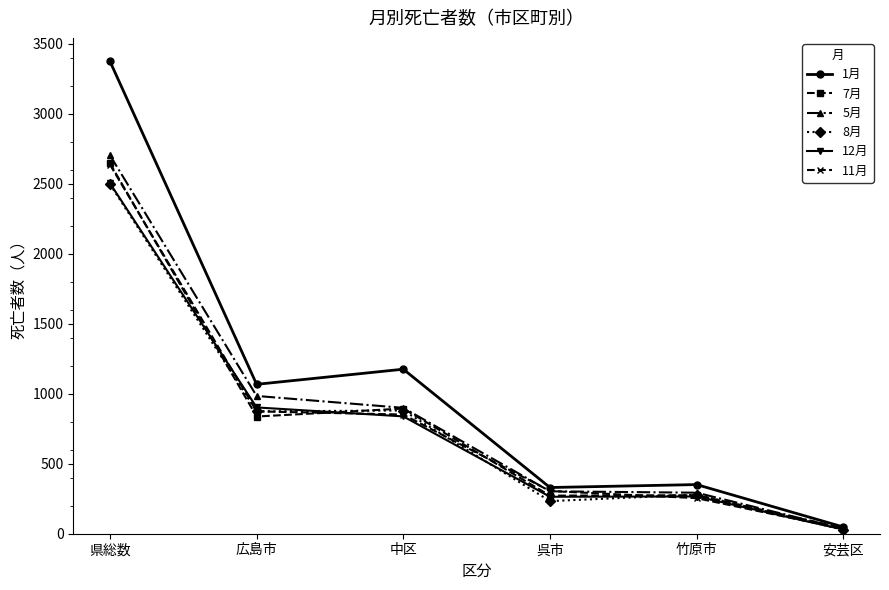

True or false: 7月 has more than 2 interior local peaks.

False